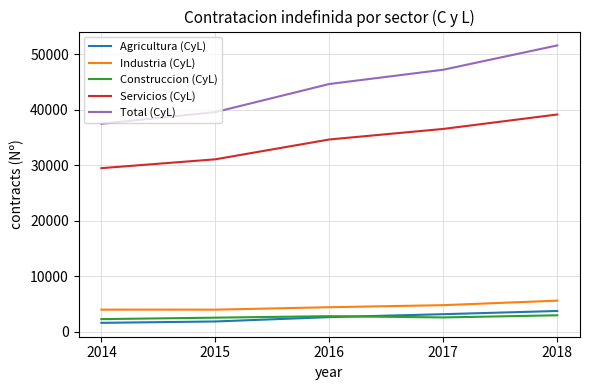

What is the total value across all series at 2014?

74964